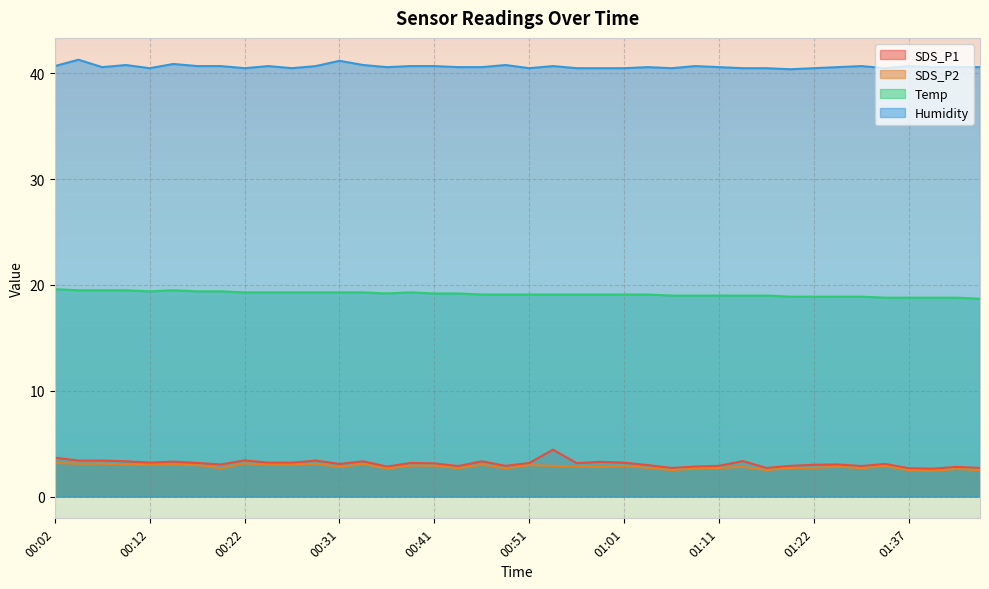

Which series has the largest range (max minus min)?

SDS_P1